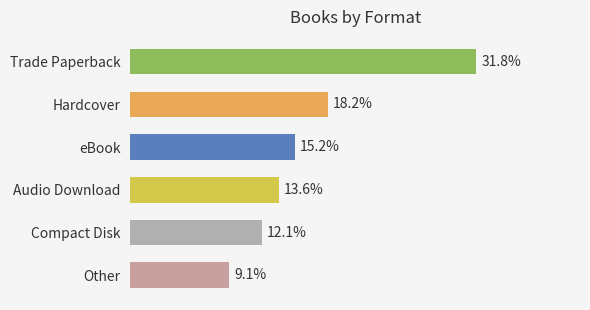

Is it true that the value at Trade Paperback is 28?

False